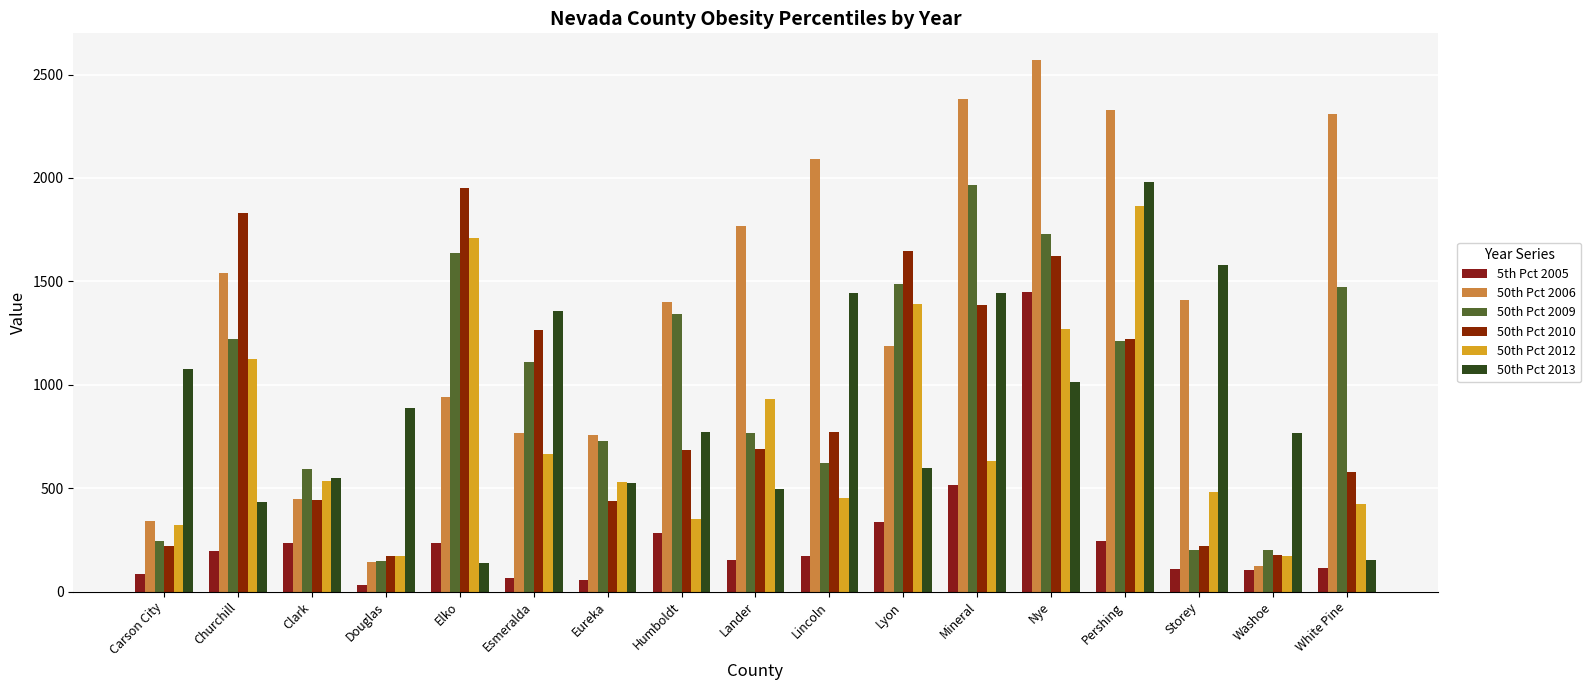

What is the spread (max minus min) of values at Clark?

361